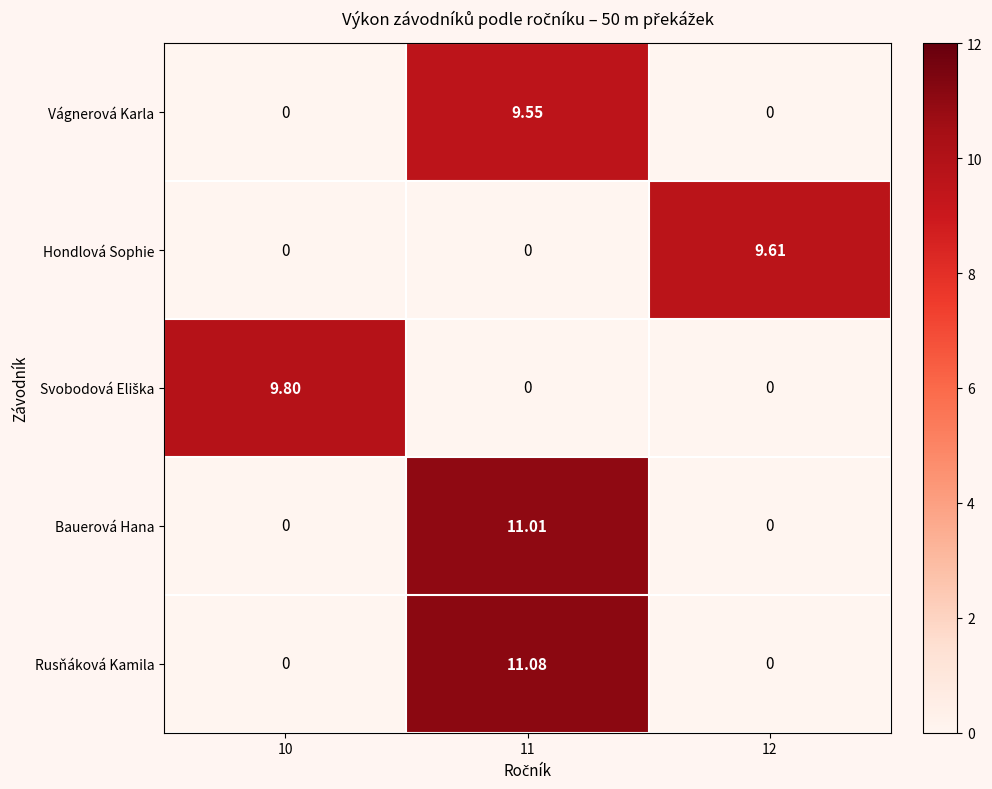

Which series has the largest total across all categories?

Rusňáková Kamila